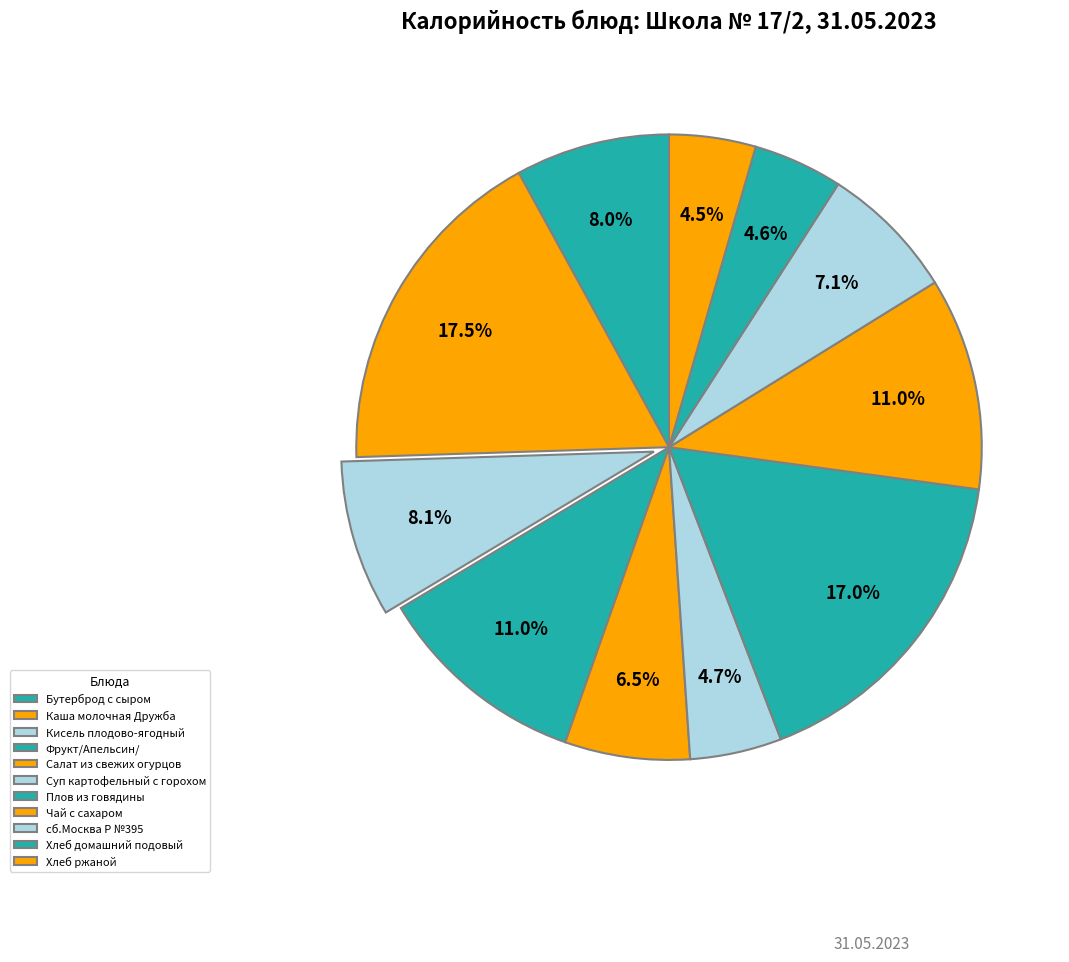

Count the number of slices in the pie.

11